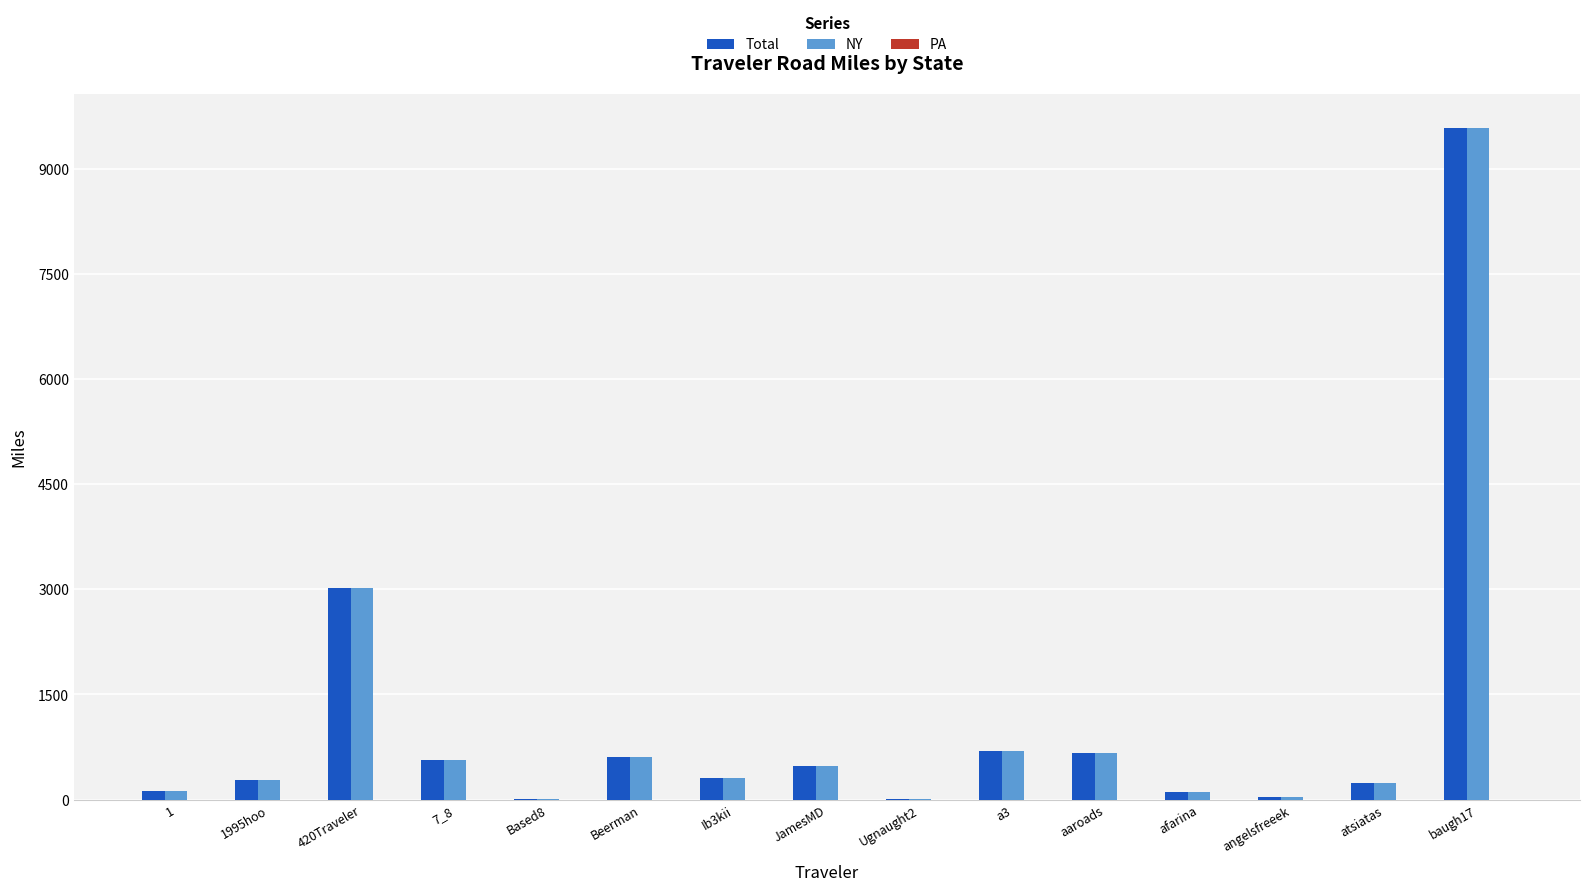

Where does the NY series first go above 305?

420Traveler